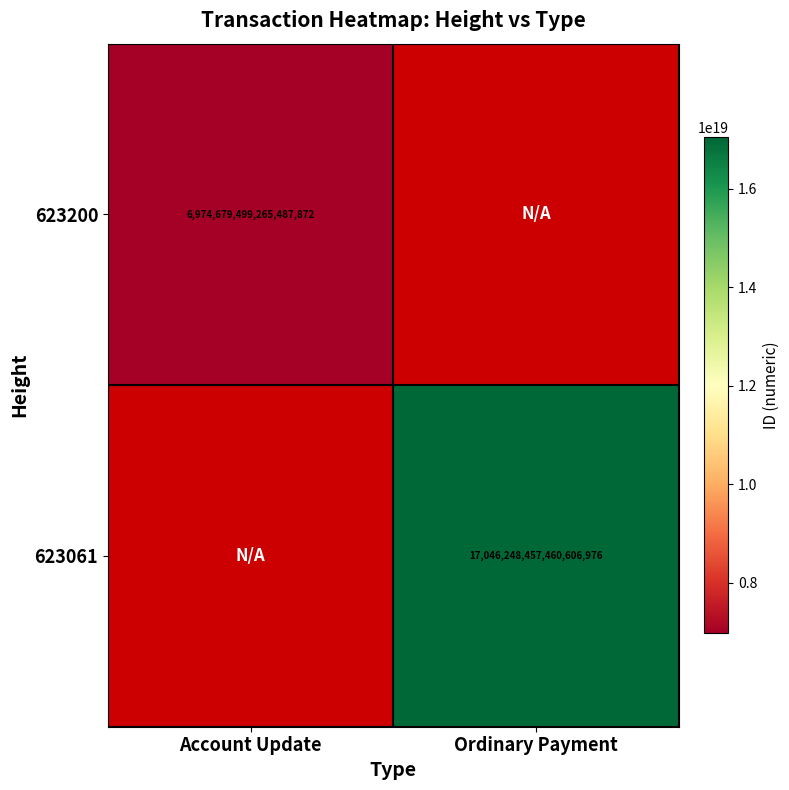

The 623061 series shows 17046248457460606976 at Ordinary Payment. True or false?

True